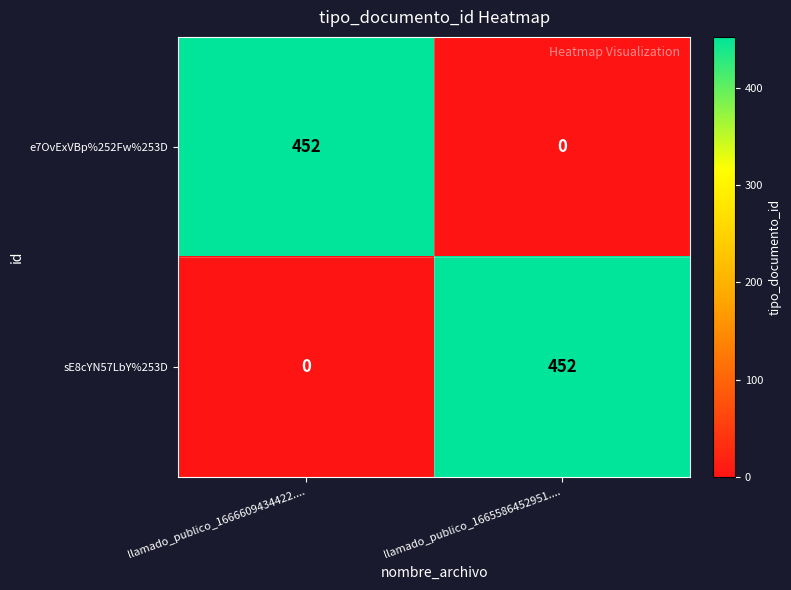

True or false: e7OvExVBp%252Fw%253D has a value of 0 at llamado_publico_1665586452951.....

True